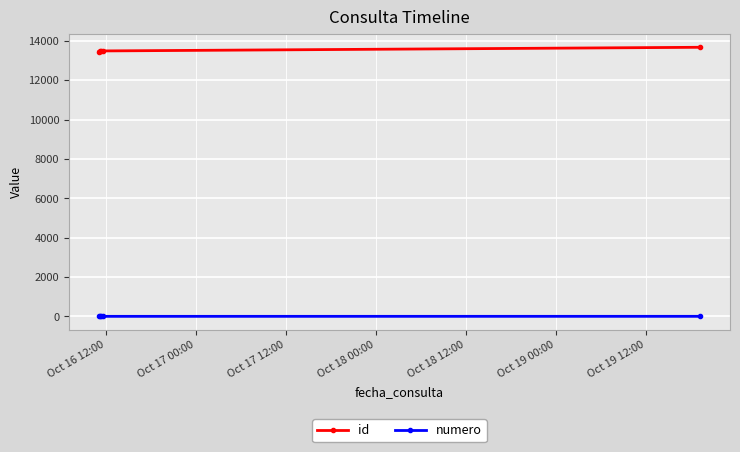

At how many categories does at least one series exceed 8211?

5